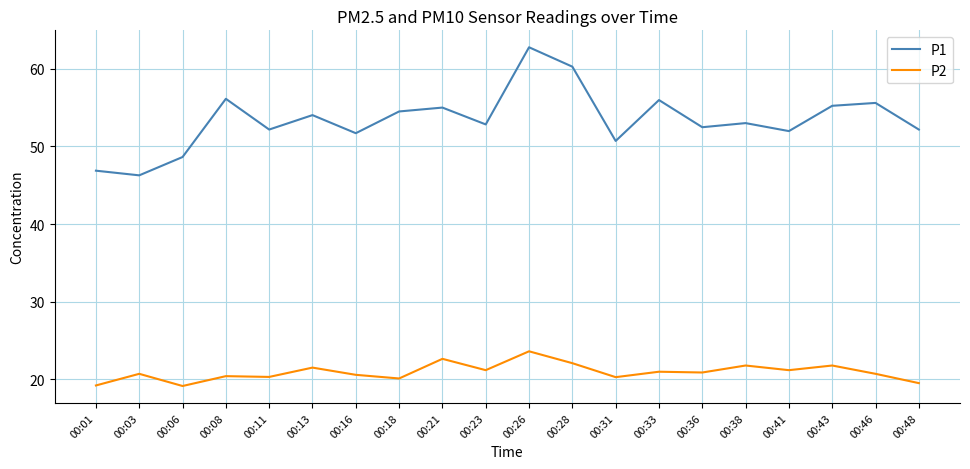

Where is the first local maximum for P1?

00:08